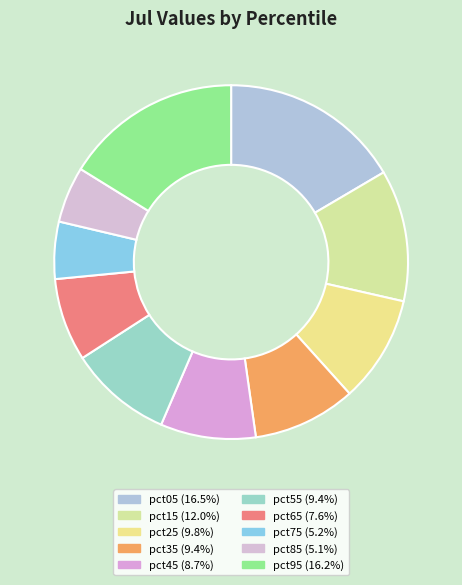

To the nearest percent, what portion does pct65 represent?

8%